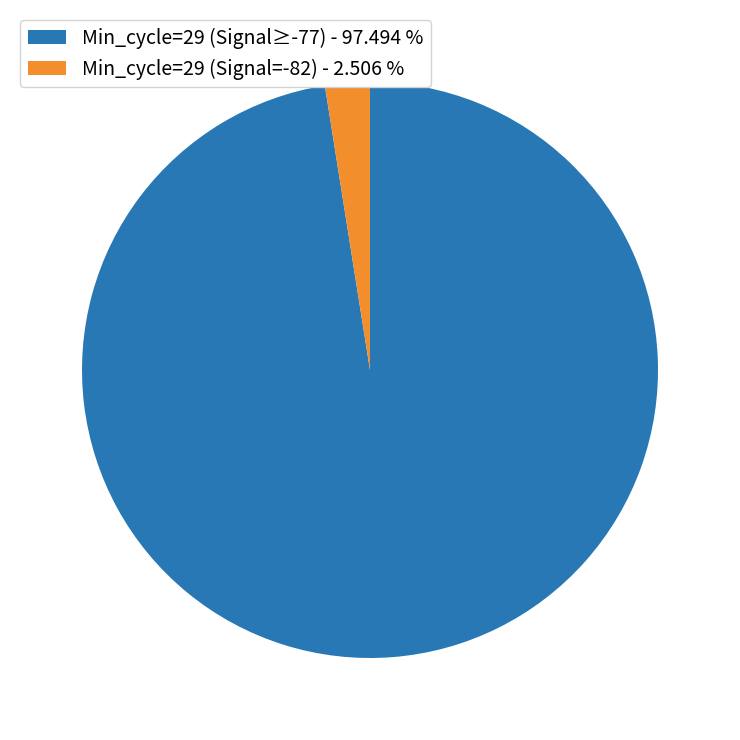

Combined, do Min_cycle=29 (Signal≥-77) - 97.494 % and Min_cycle=29 (Signal=-82) - 2.506 % account for over 50%?

Yes